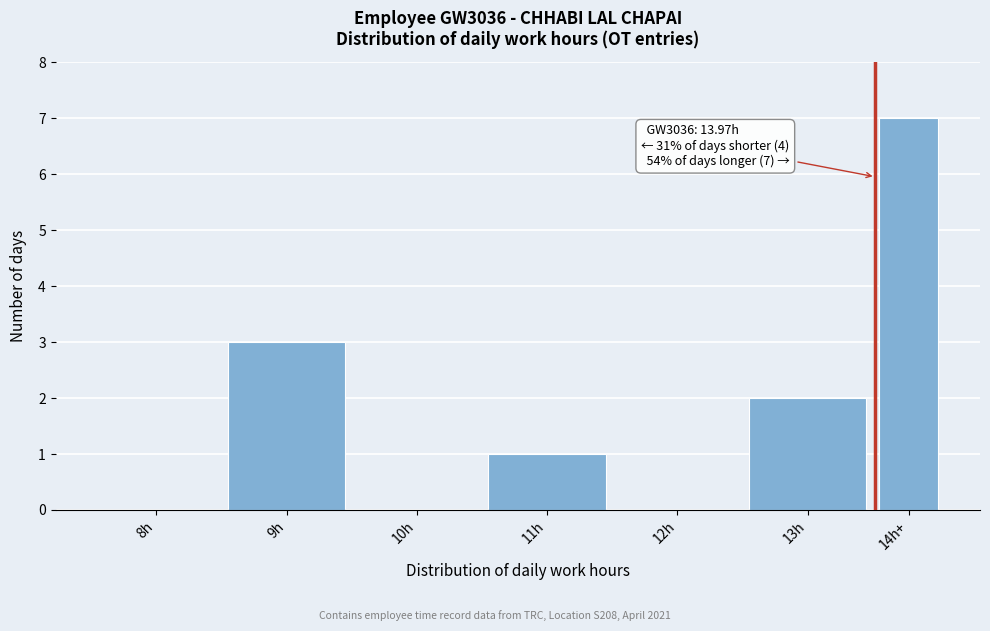

Reading right to left, what are all the values shown in this chart?

14h+=7	13h=2	12h=0	11h=1	10h=0	9h=3	8h=0